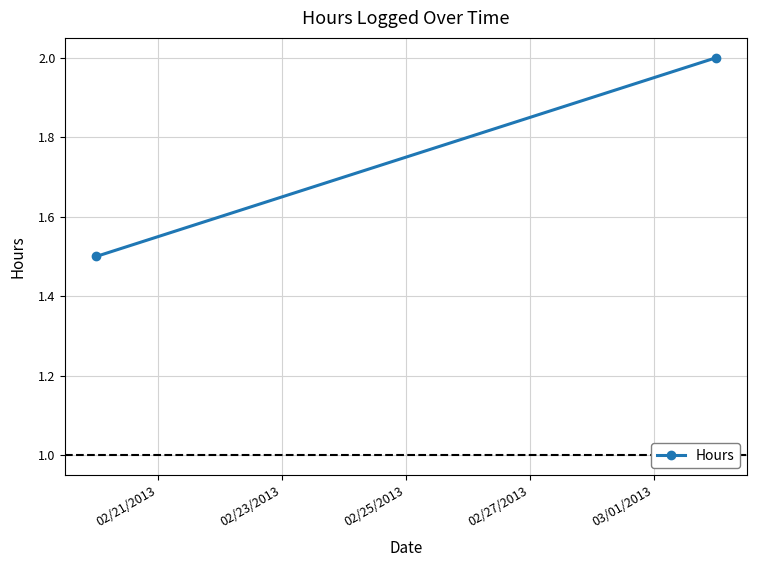

Reading left to right, extract all data points from this chart.

1.5	2.0